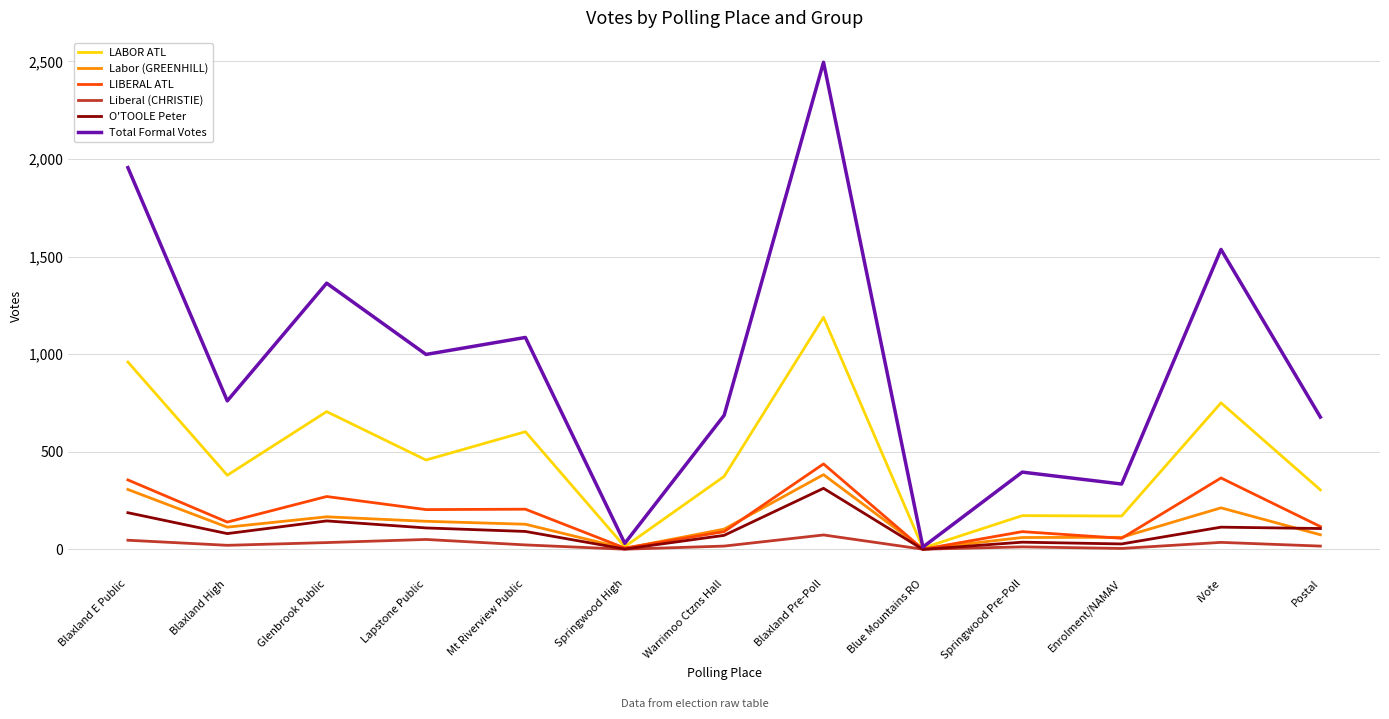

At which category does LIBERAL ATL reach its first local peak?

Glenbrook Public